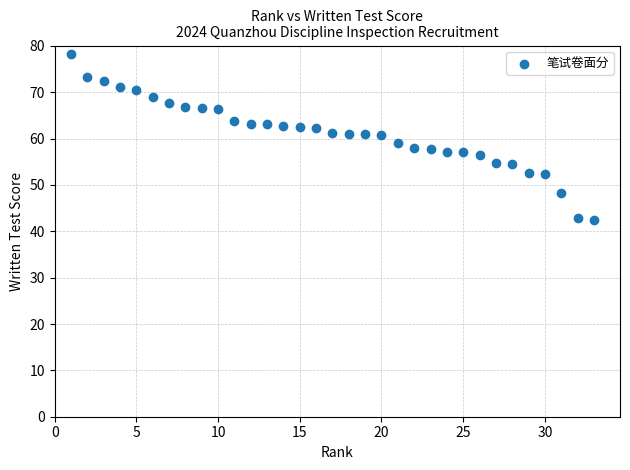

What is the range of X values (max minus min)?

32.0